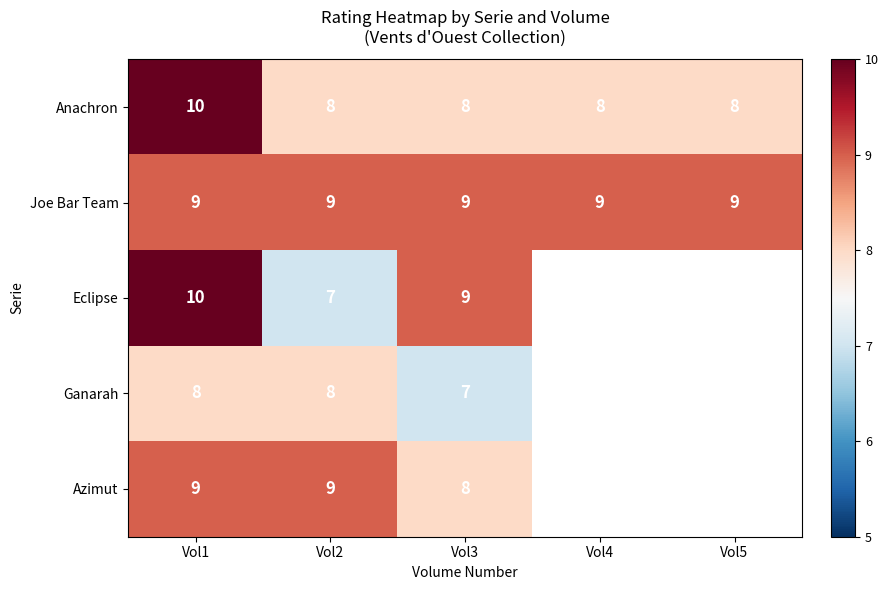

The value of Anachron at Vol3 is 3. True or false?

False